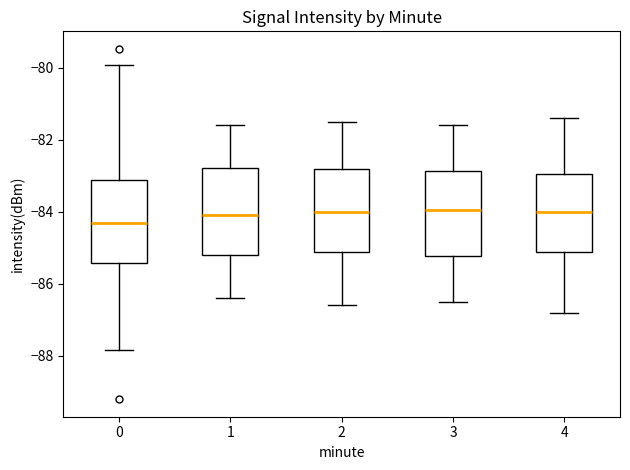

Reading left to right, transcribe this box plot: for each box, give where its median line is, the range the box spans, and where its two whiskers end, as read against the y-axis. The values are not printed on the chart, so give them approximately, as read against the axis.

0: median -84.4, box -85.4 to -83.2, whiskers -87.8 to -80.0
1: median -84.0, box -85.2 to -82.8, whiskers -86.4 to -81.6
2: median -84.0, box -85.2 to -82.8, whiskers -86.6 to -81.4
3: median -84.0, box -85.2 to -82.8, whiskers -86.4 to -81.6
4: median -84.0, box -85.2 to -83.0, whiskers -86.8 to -81.4